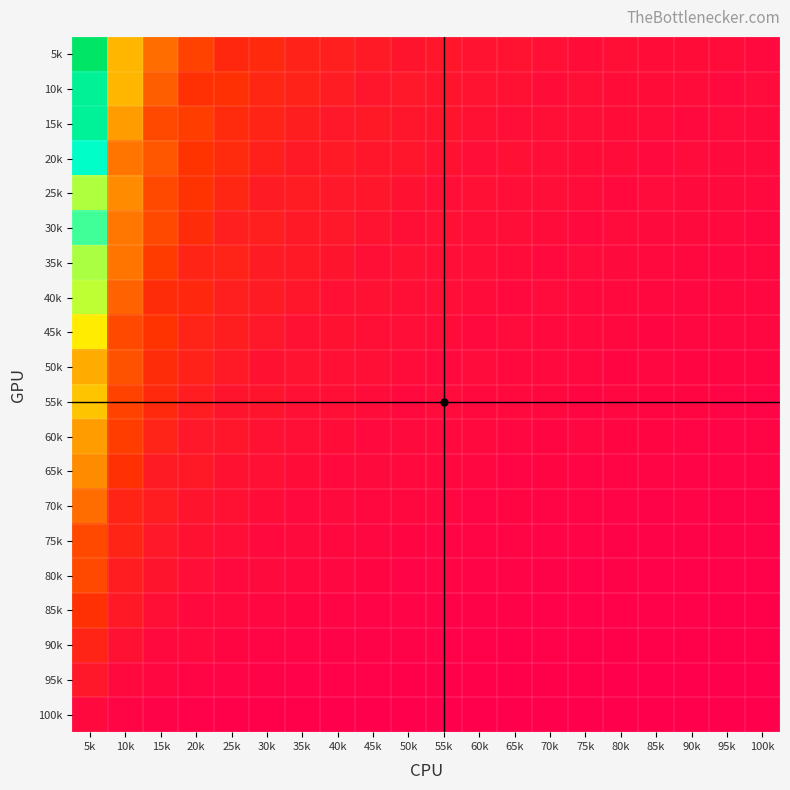

Count the number of data series in this chart.

20